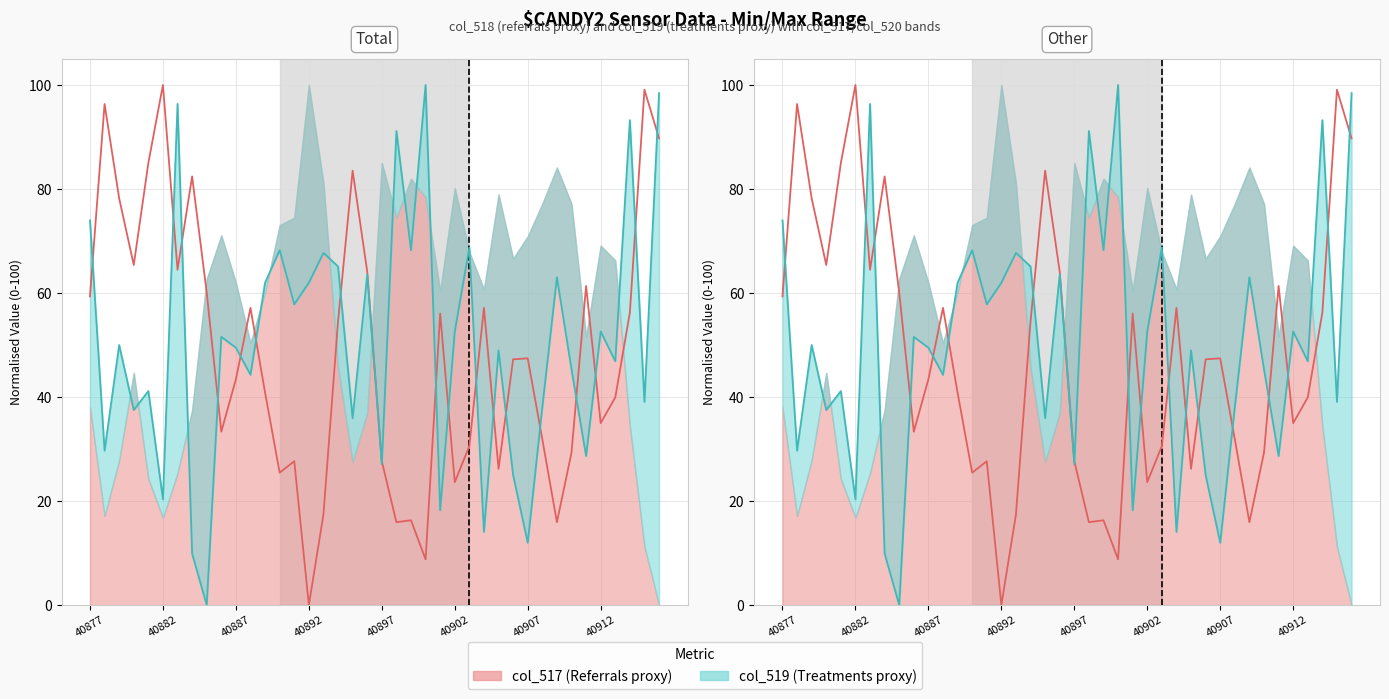

Which series has the largest total across all categories?

col_519 (Treatments)